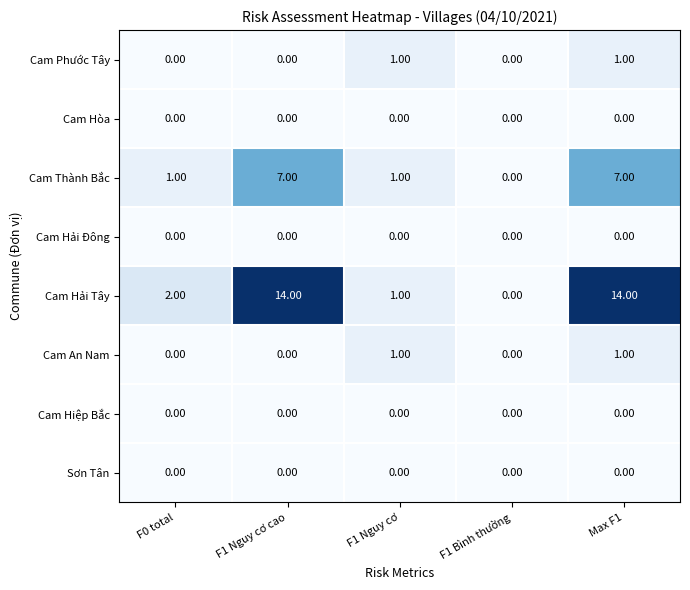

Which series changed the most between F1 Nguy cơ cao and F1 Bình thường?

Cam Hải Tây